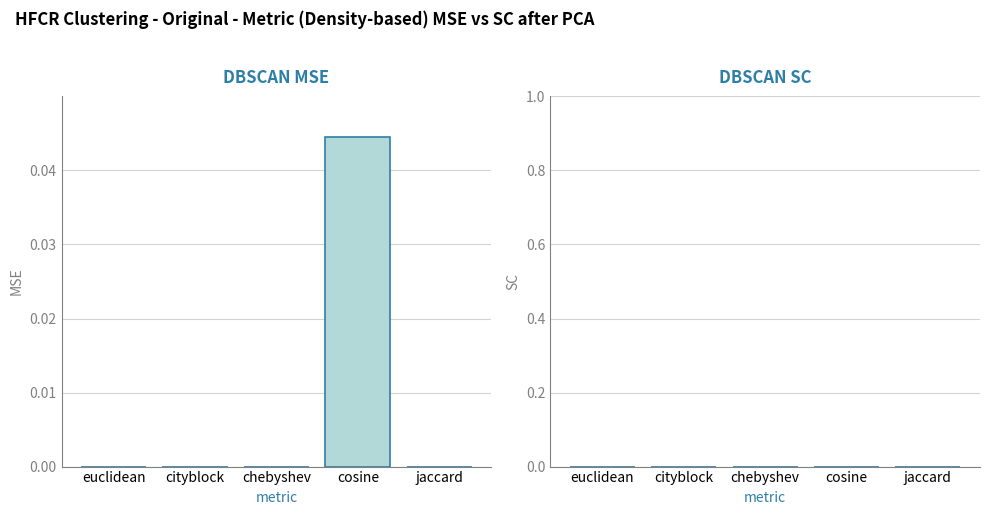

Which label corresponds to the largest value in the chart?

cosine